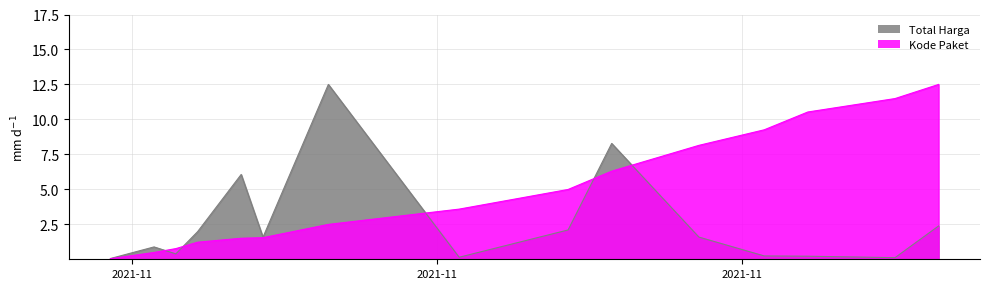

List the series in order of their overall mean, lowest first.

Total Harga, Kode Paket